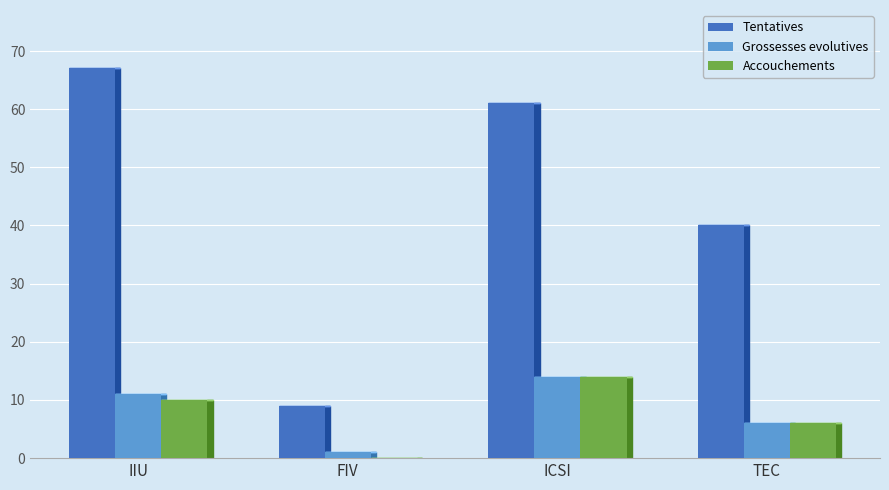

What is the sum of the Tentatives values at TEC and IIU?

107